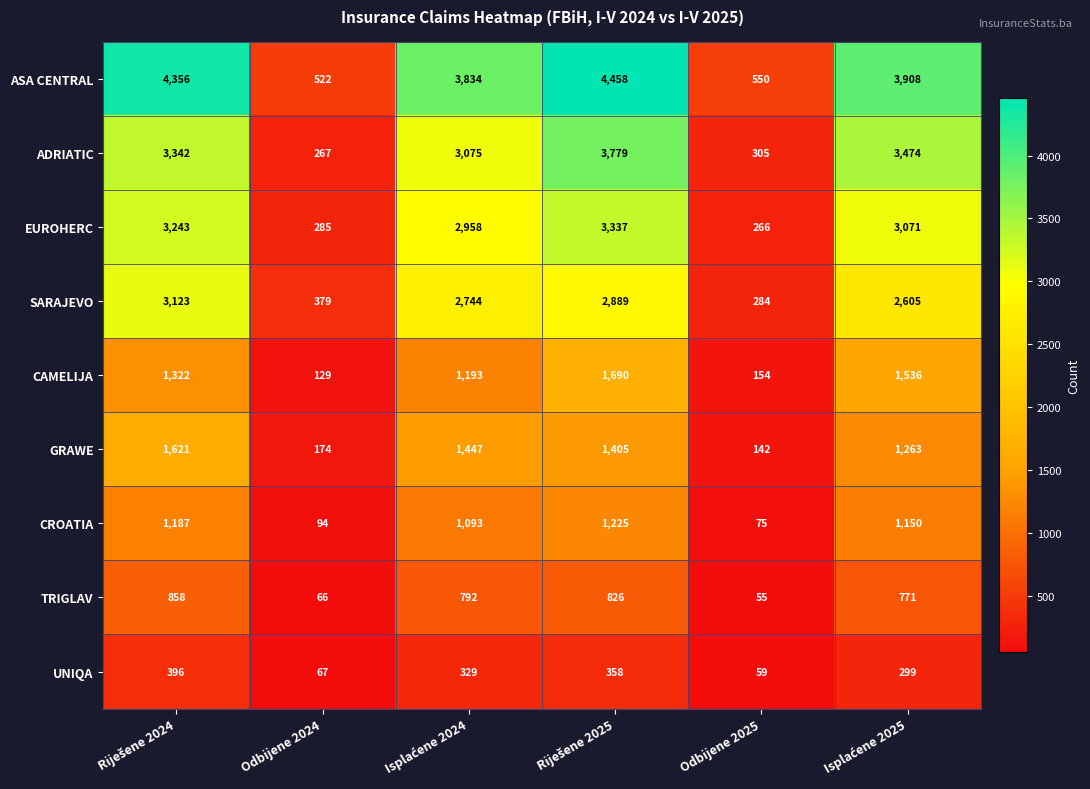

Which label corresponds to the smallest value in the chart?

Odbijene 2025